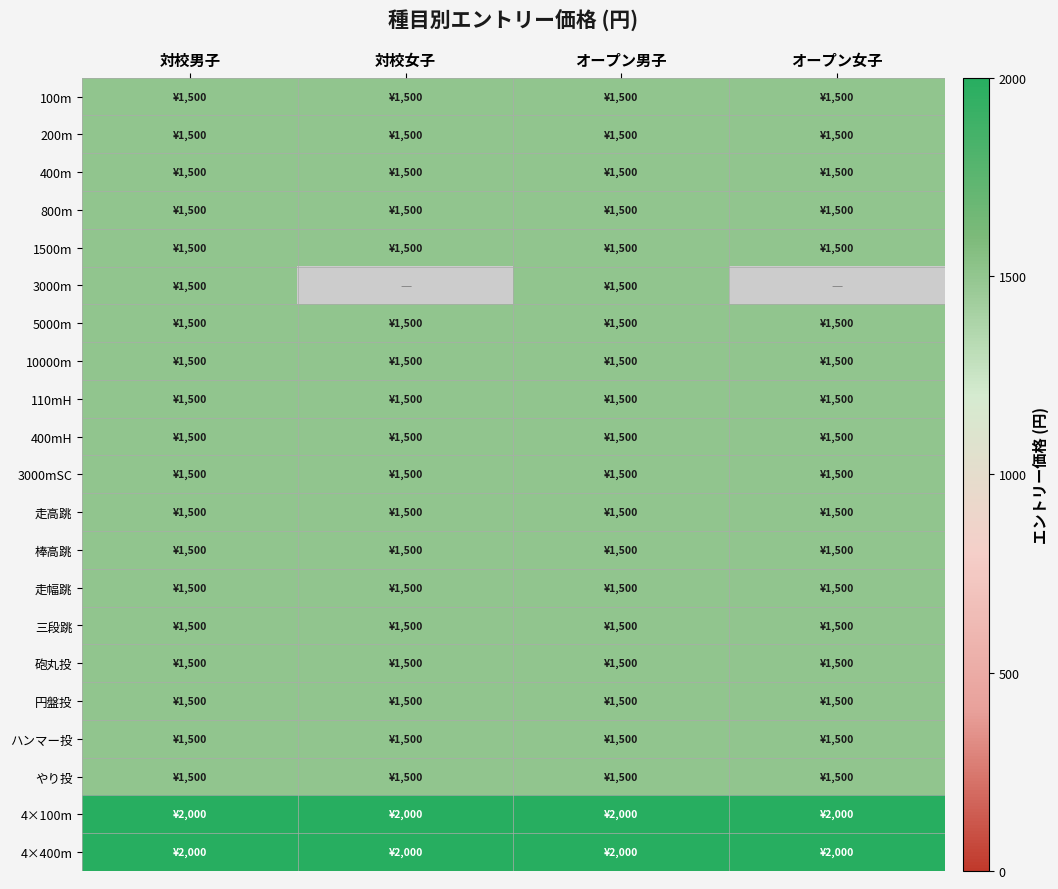

Read the 200m value at 対校女子.

1500.0